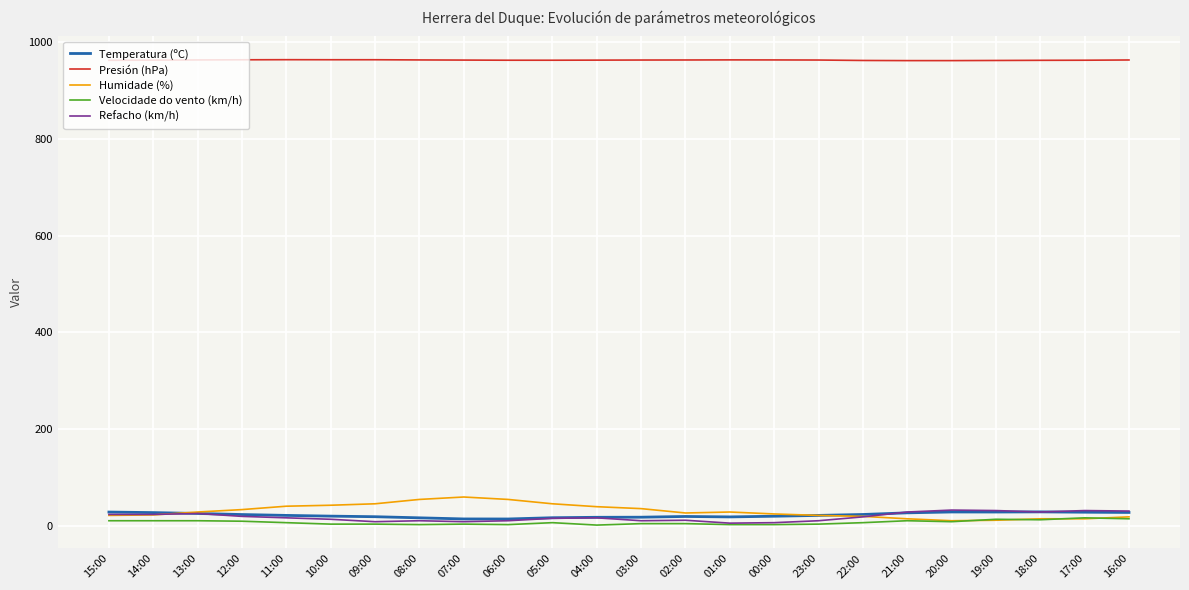

Which series has the largest total across all categories?

Presión (hPa)